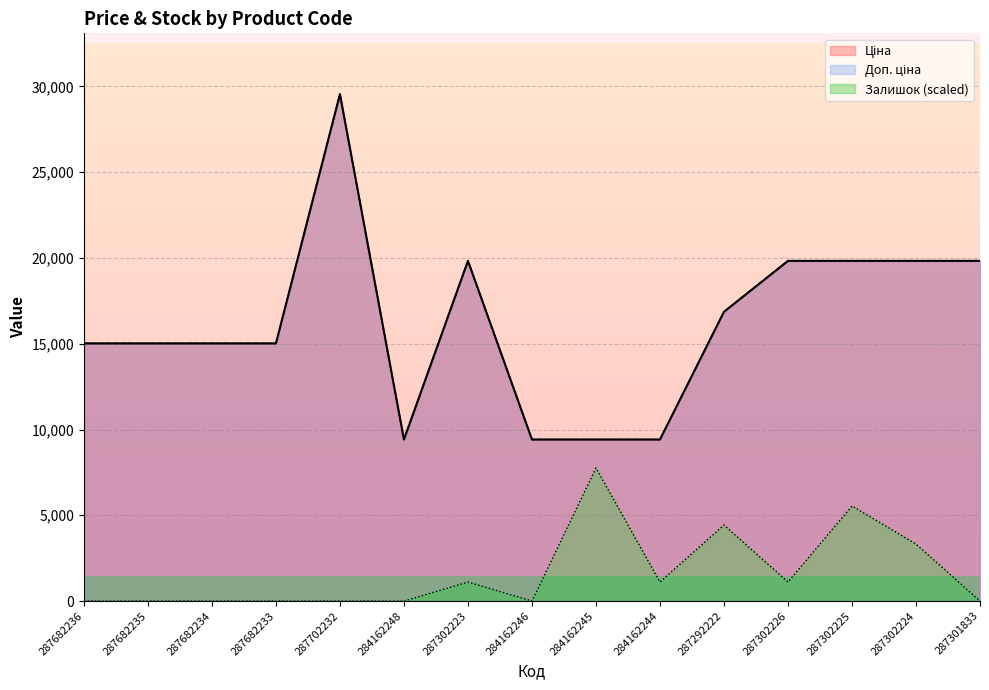

True or false: Залишок has more than 2 points higher than both neighbors.

True